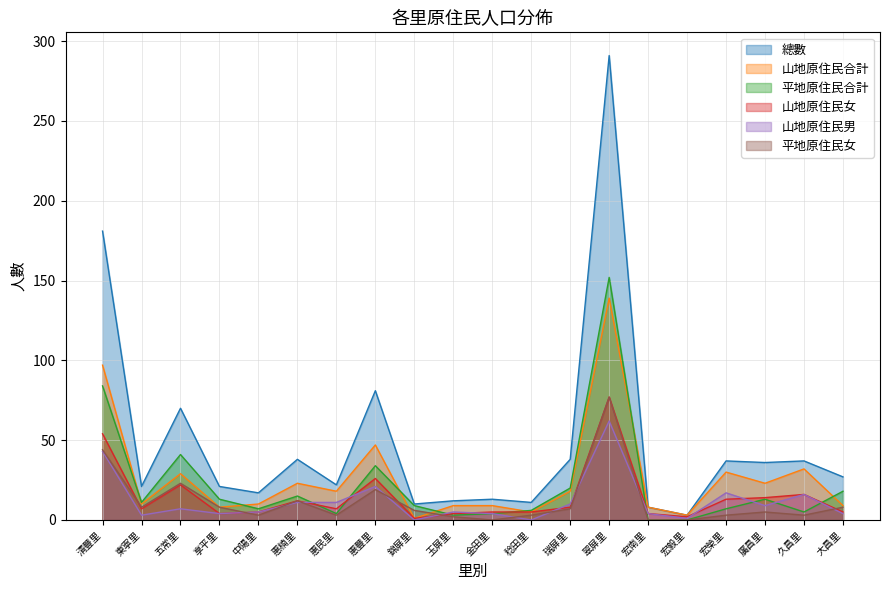

In 總數, how many points are lower than both neighbors (excluding endpoints)?

7